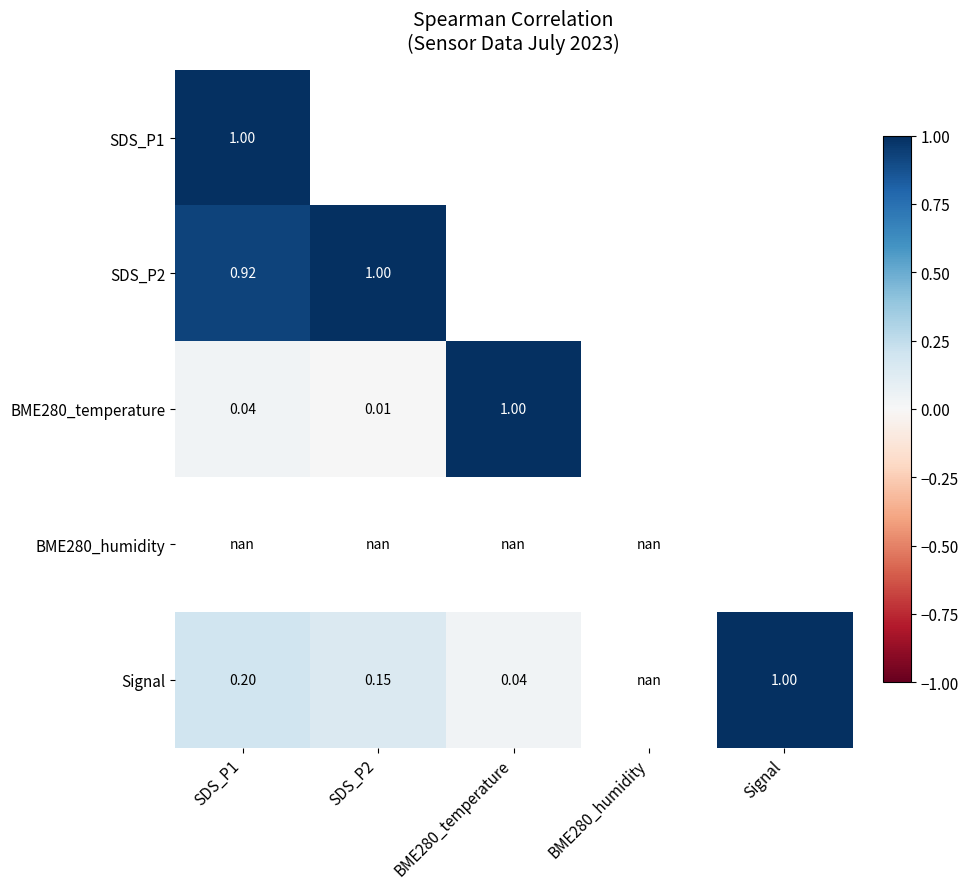

List the series in order of their peak value, lowest first.

SDS_P1, SDS_P2, BME280_temperature, BME280_humidity, Signal